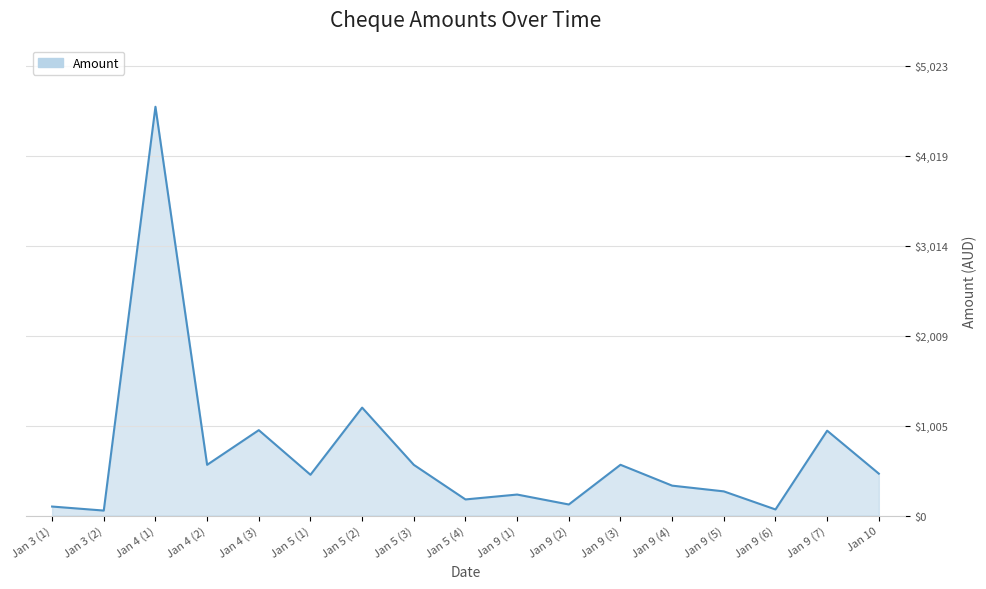

What is the difference between the values at Jan 9 (5) and Jan 4 (1)?

4296.7